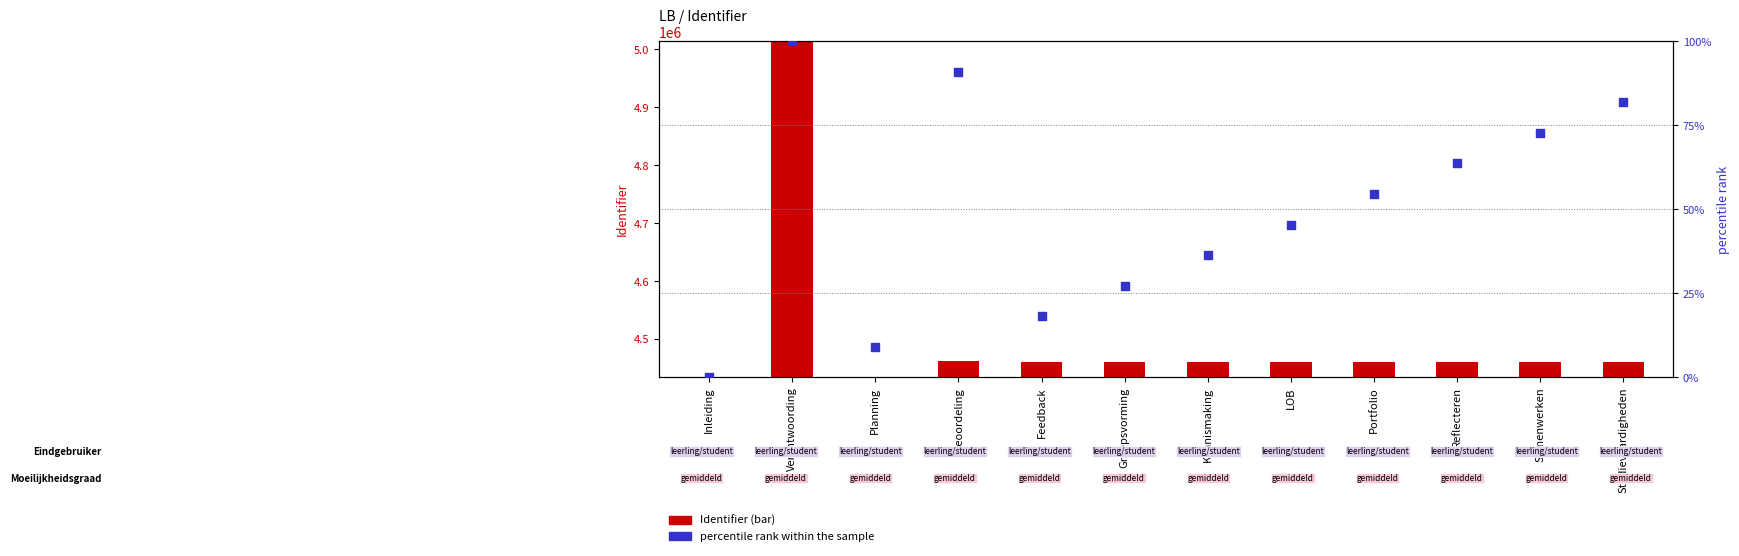

What are all the series names shown in the legend?

Identifier, percentile rank within the sample